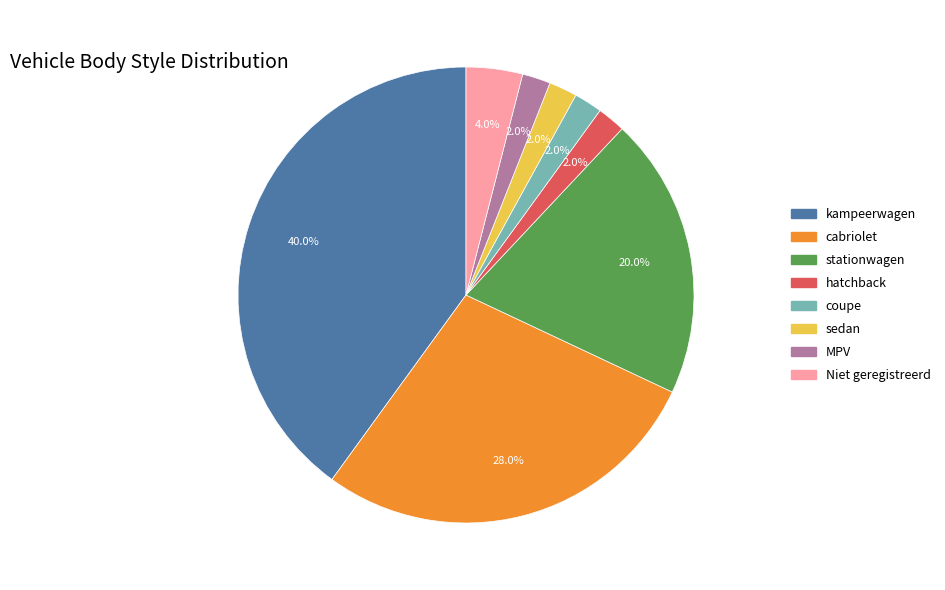

Between Niet geregistreerd and coupe, which is larger?

Niet geregistreerd